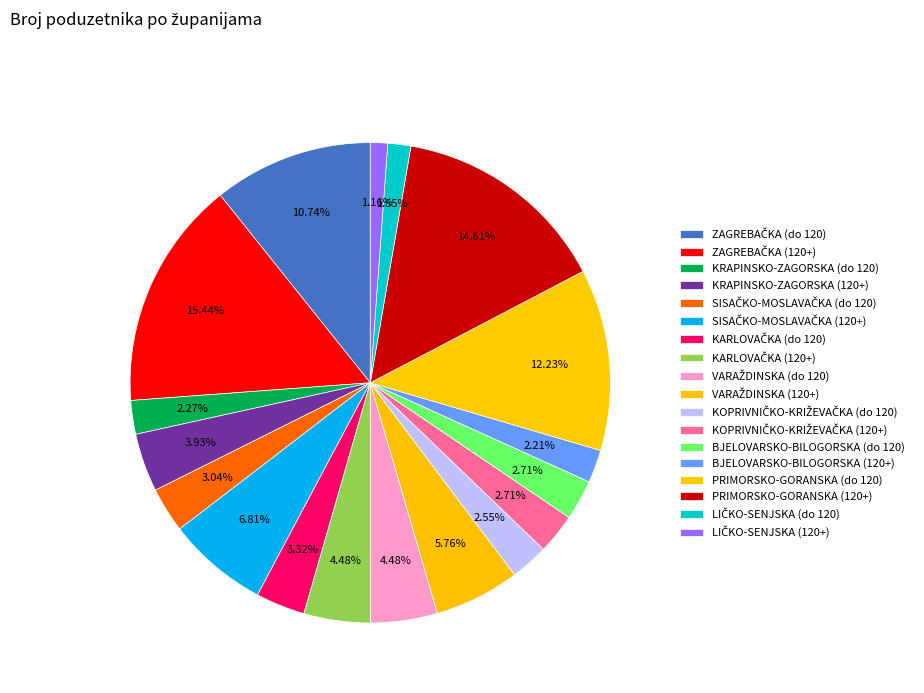

Which slice is the largest?

ZAGREBAČKA (120+)